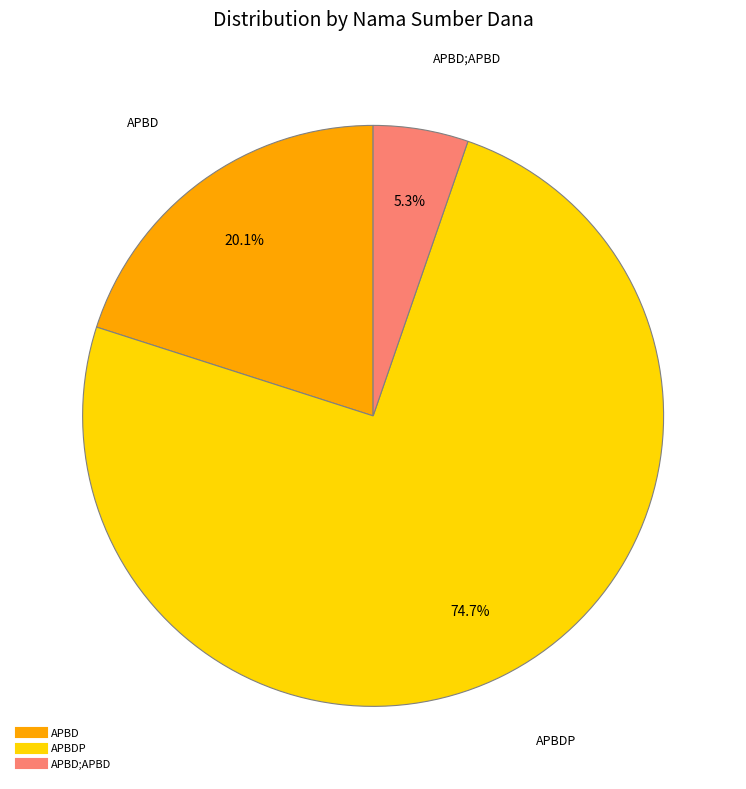

How many slices are in this pie chart?

3